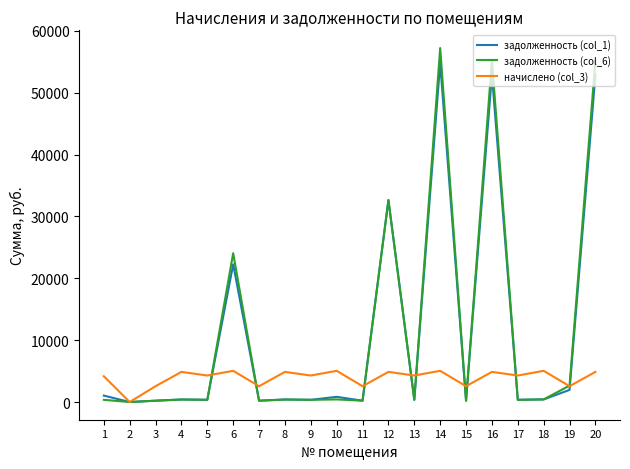

At which category is the sum across all series the highest?

14